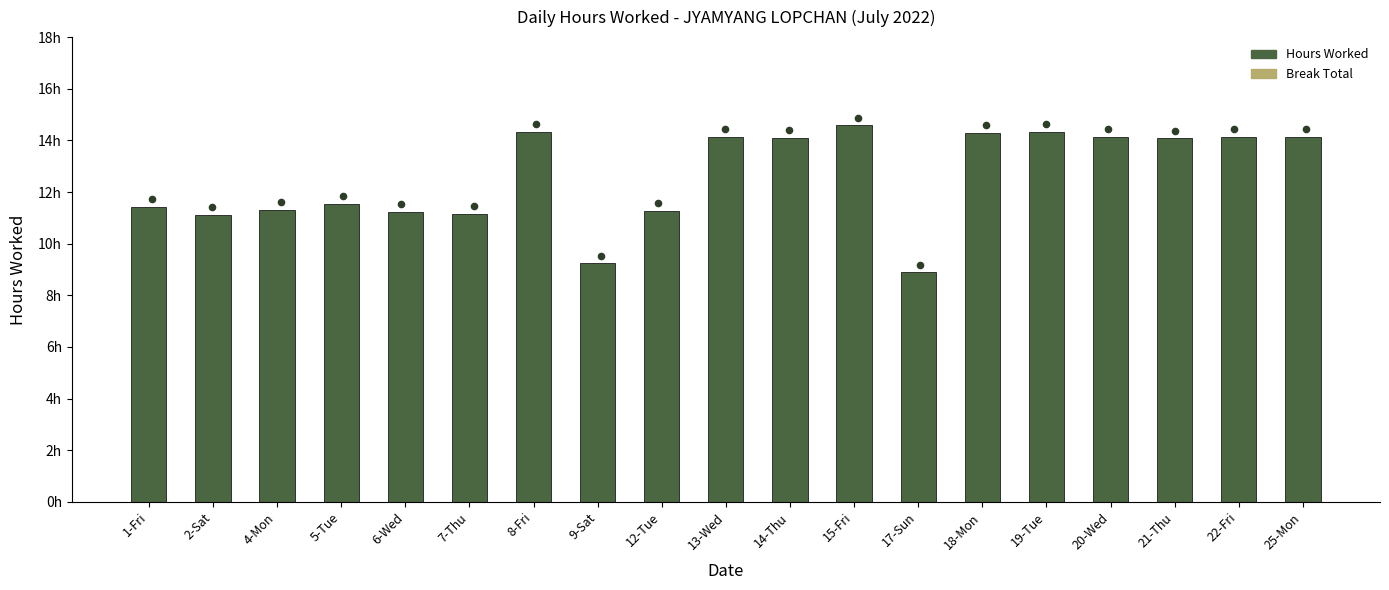

Is the value of Hours Worked at 7-Thu greater than the value of Break Total at 21-Thu?

Yes